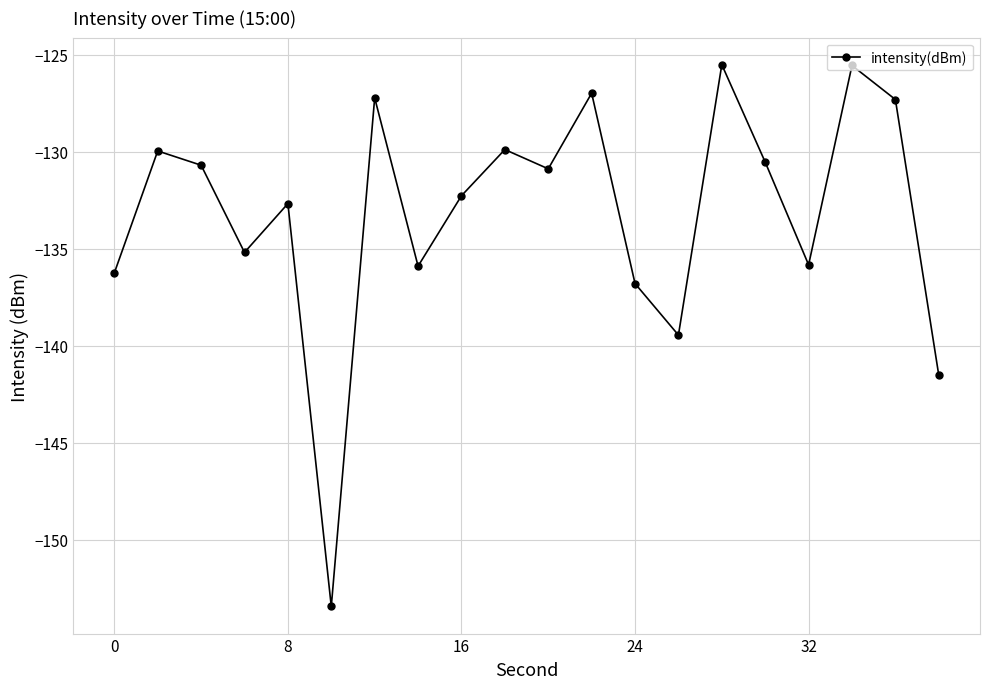

What is the difference between the maximum and minimum values?

27.9